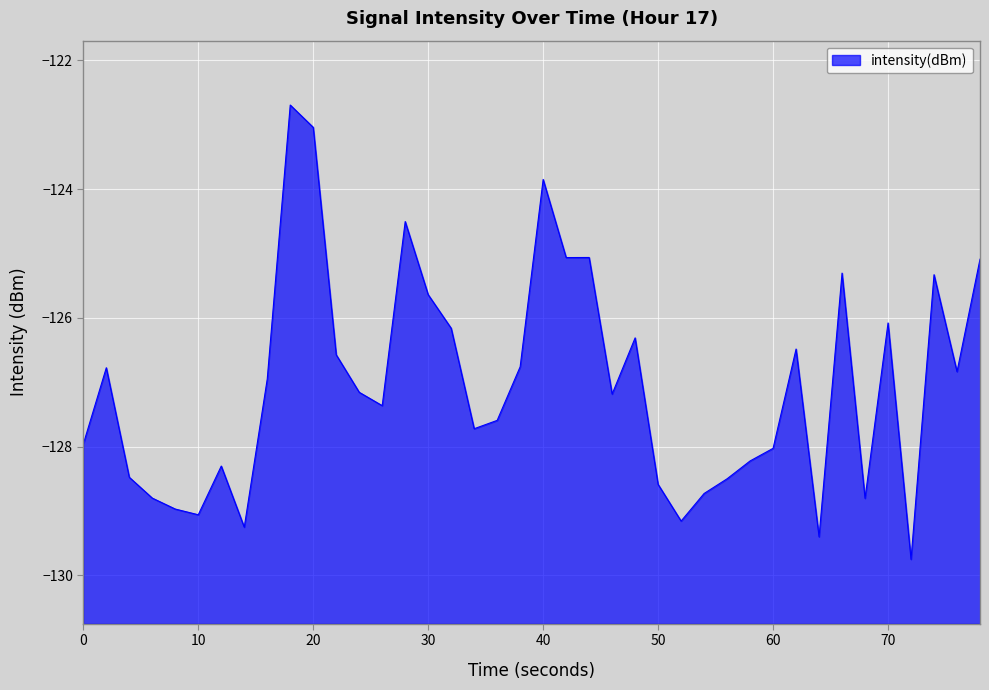

What is the smallest value displayed?

-129.8